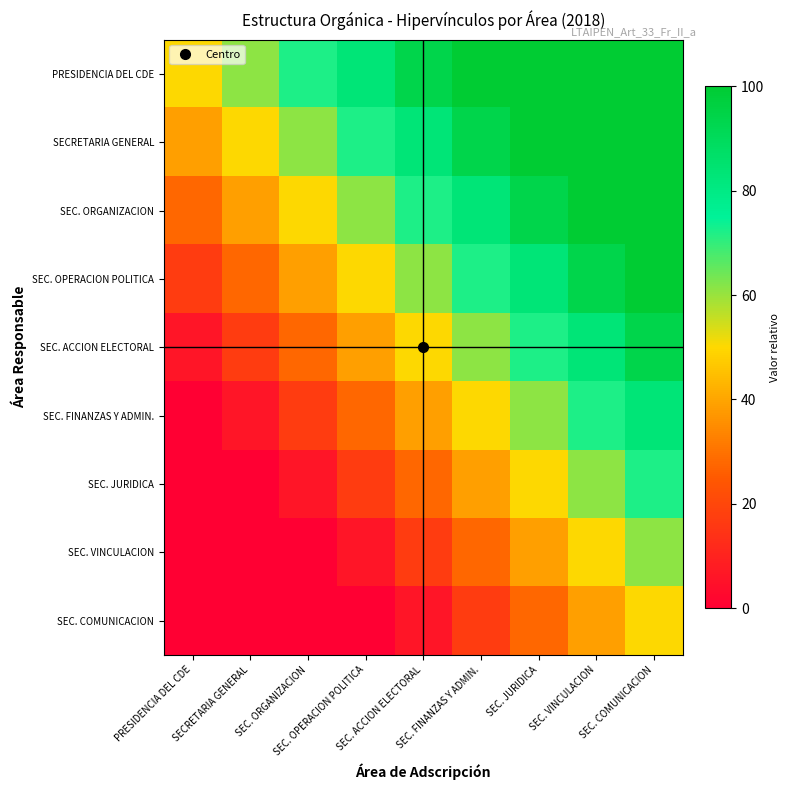

Which series has the largest range (max minus min)?

SEC. ACCION ELECTORAL